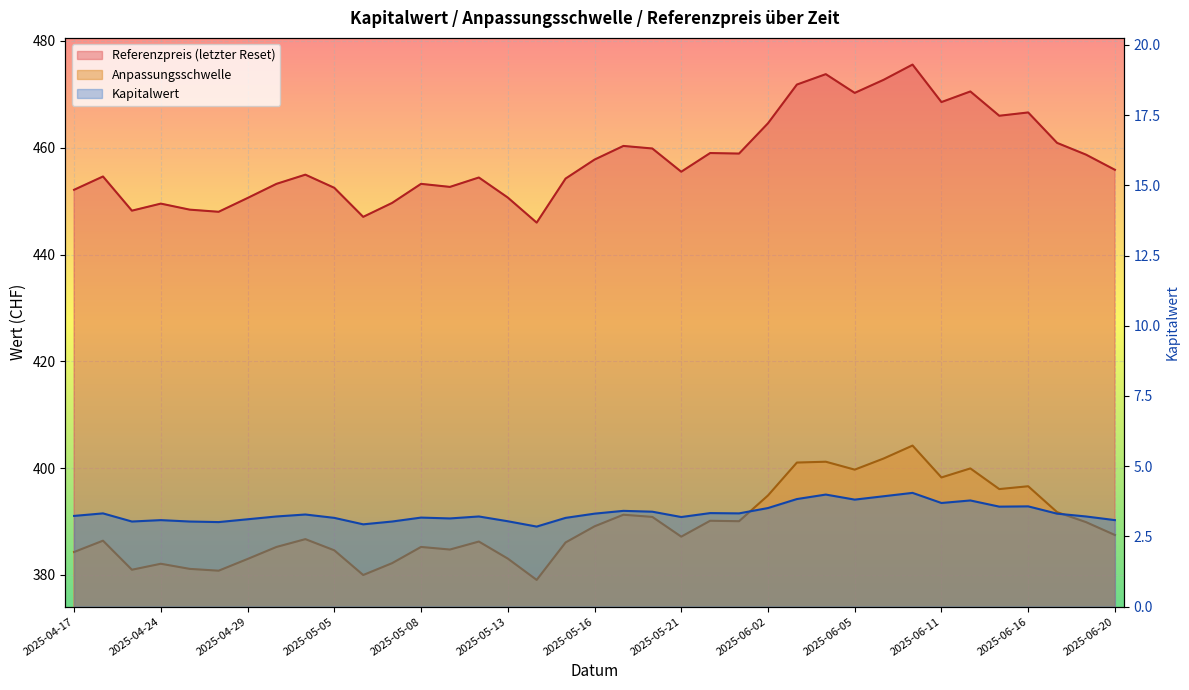

Which series has the largest range (max minus min)?

Referenzpreis